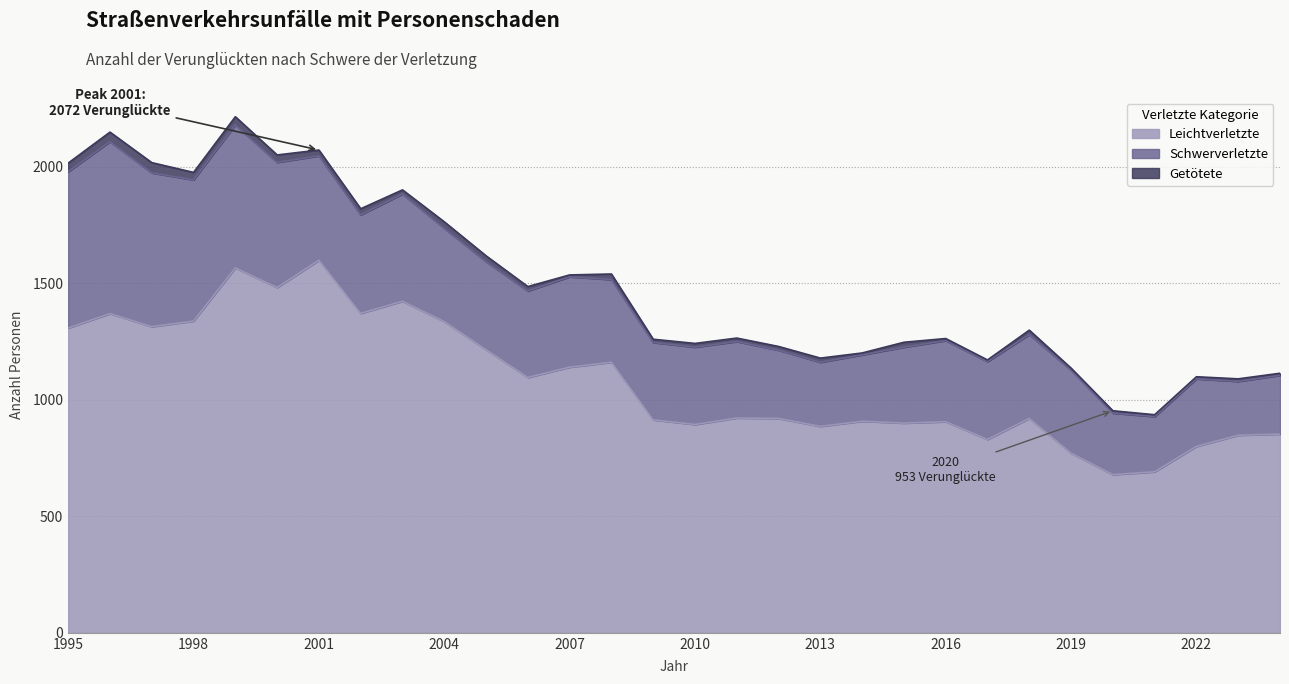

Where does the Schwerverletzte series first go above 356?

1995